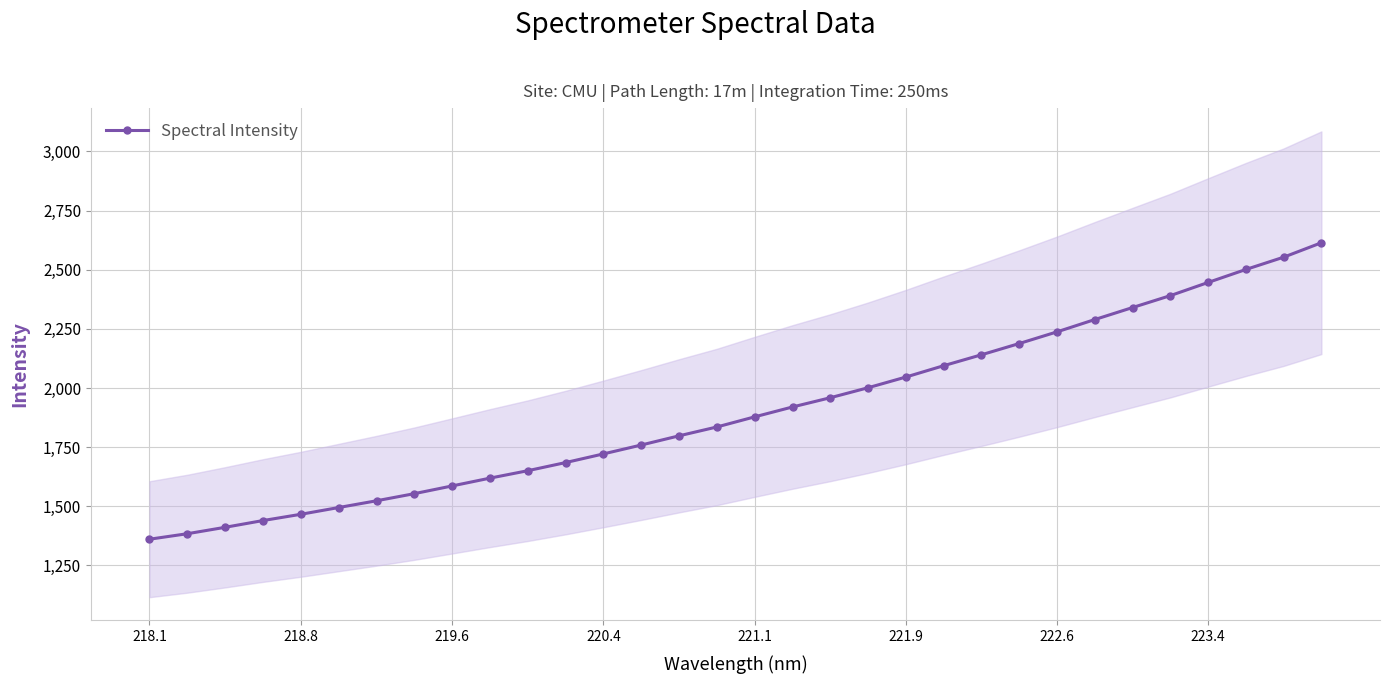

The value of Spectral Intensity at 218.8 is 1466.3. True or false?

True